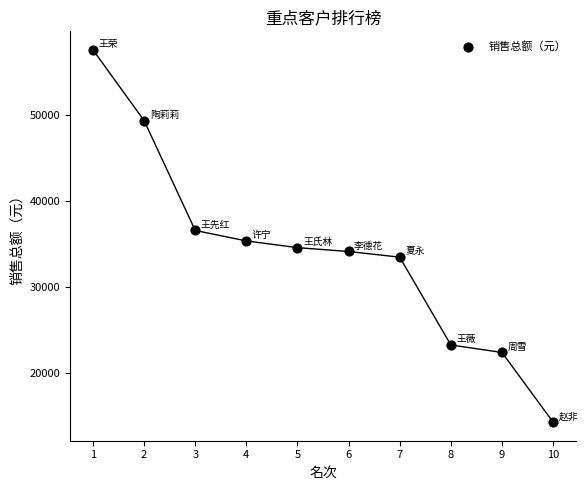

What is the average Y value?

34061